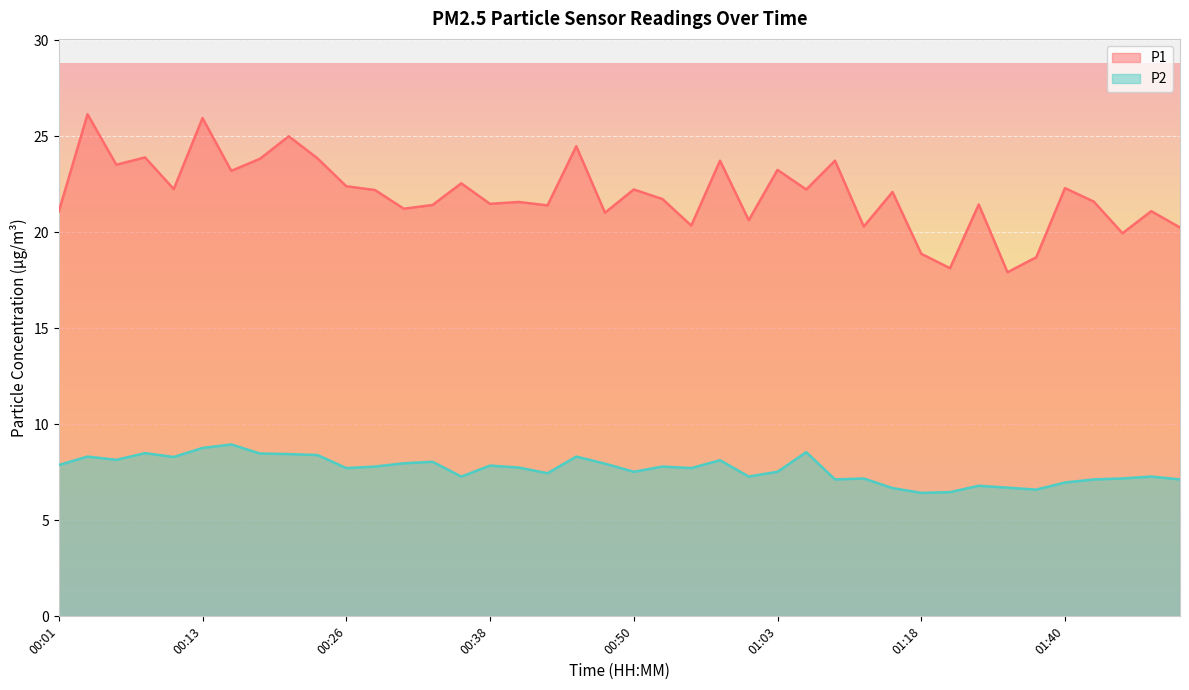

What is the total value across all series at 00:38?

29.3